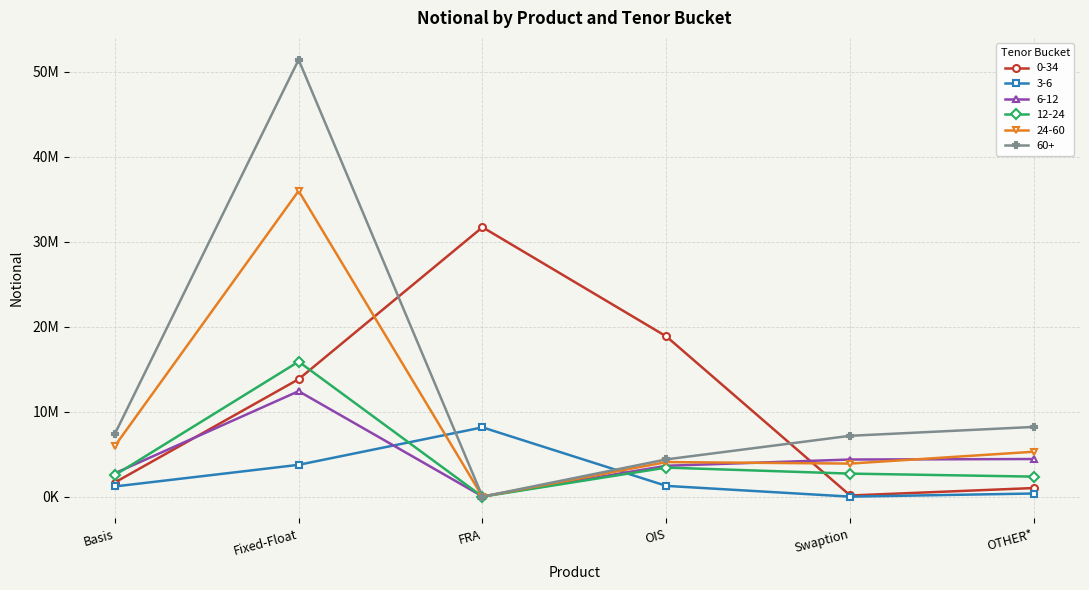

After their last crossing, which series has the higher values: 6-12 or 60+?

60+